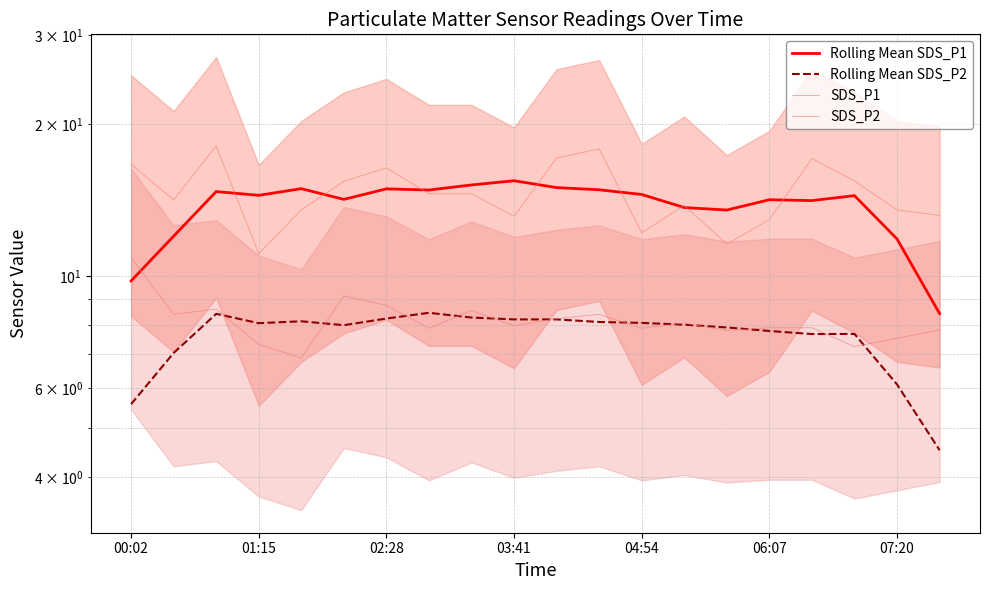

What are all the series names shown in the legend?

Rolling Mean SDS_P1, Rolling Mean SDS_P2, SDS_P1, SDS_P2